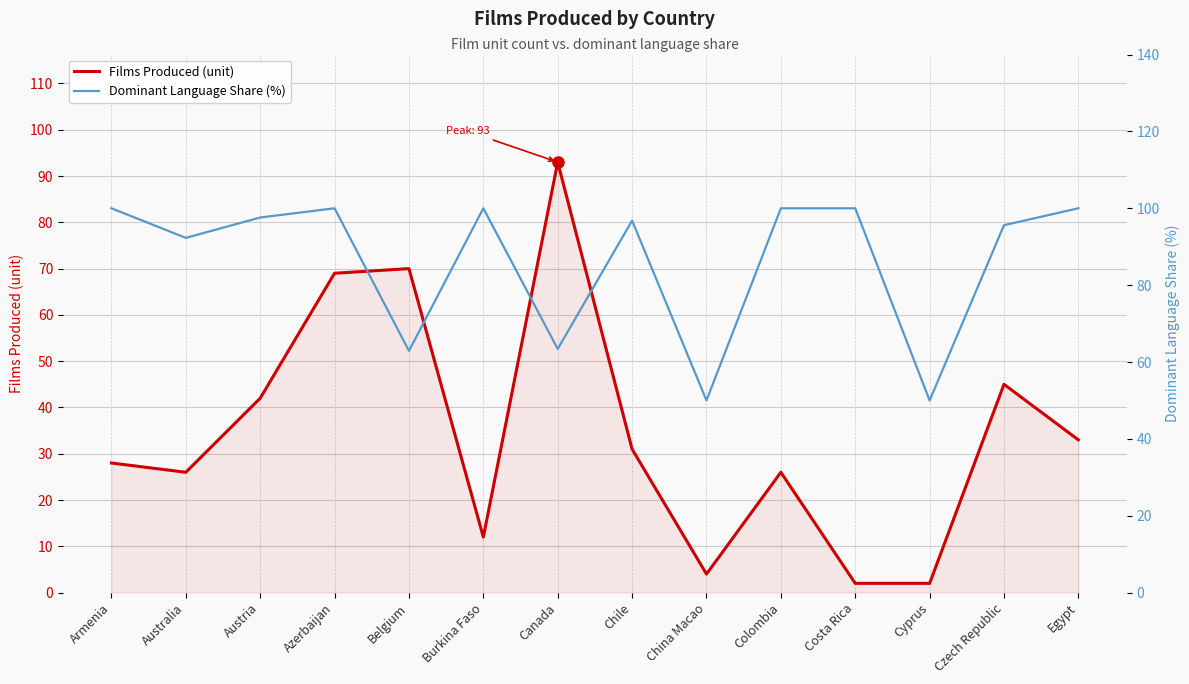

What is the total value across all series at Azerbaijan?

169.0